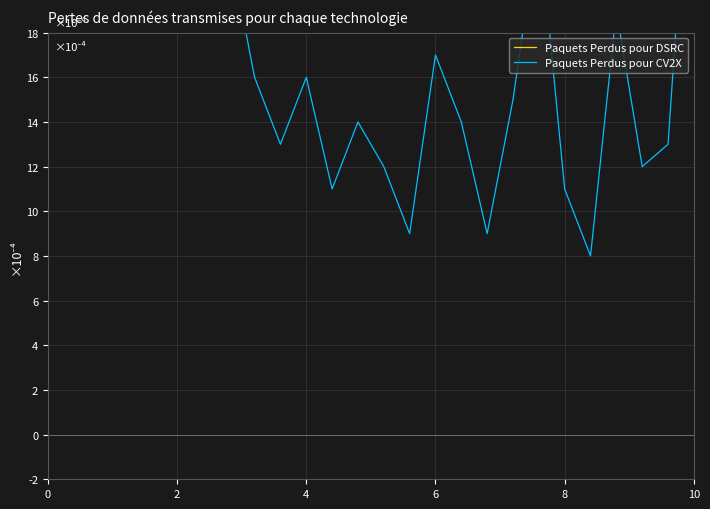

How many categories are shown in the chart?

26